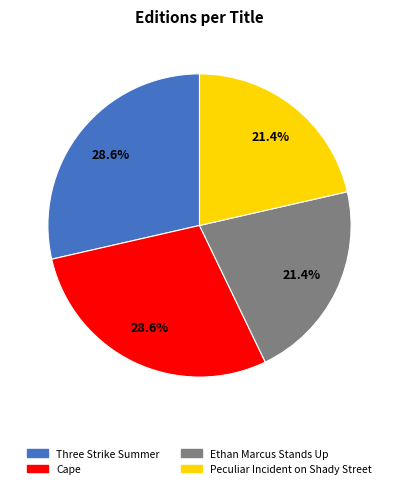

Is there any slice that represents more than half of the pie?

No